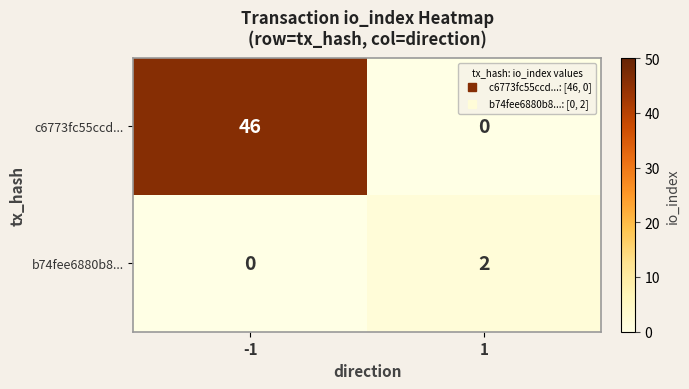

Reading left to right, transcribe all the data shown in this chart.

c6773fc55ccd...: -1=46	1=0
b74fee6880b8...: -1=0	1=2